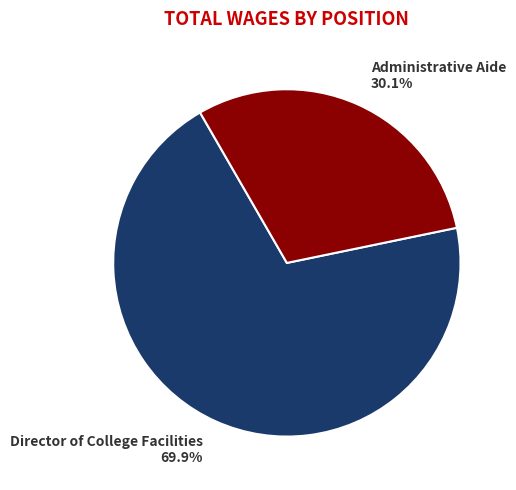

Between Director of College Facilities and Administrative Aide, which is larger?

Director of College Facilities